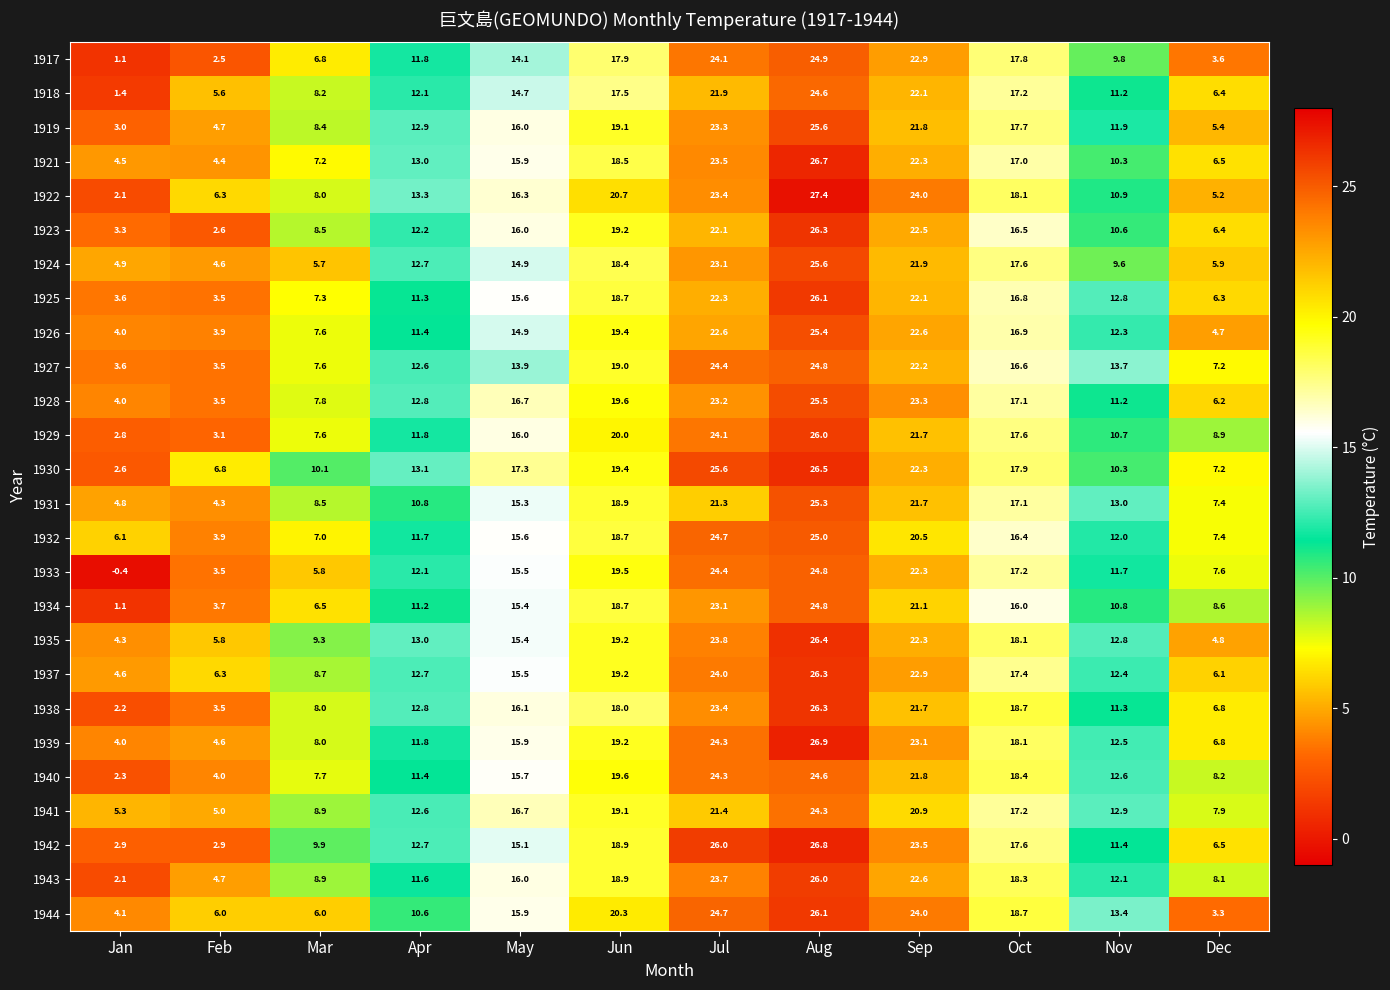

What is the sum of the 1923 values at Jun and May?

35.2